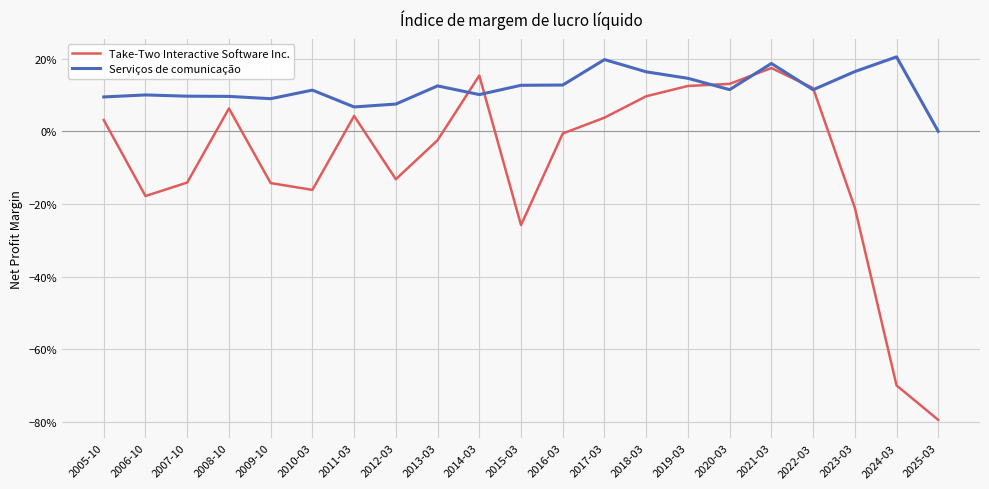

Where does the Take-Two Interactive Software Inc. series first go above 0?

2005-10